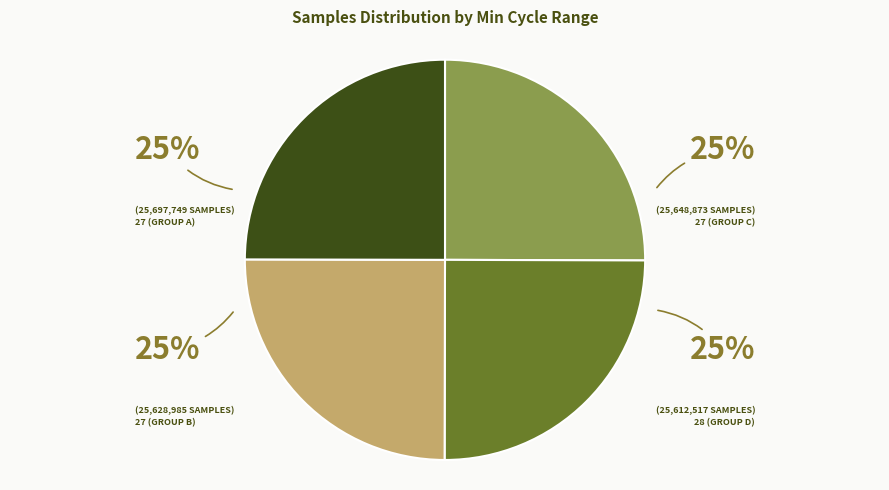

Is there any slice that represents more than half of the pie?

No